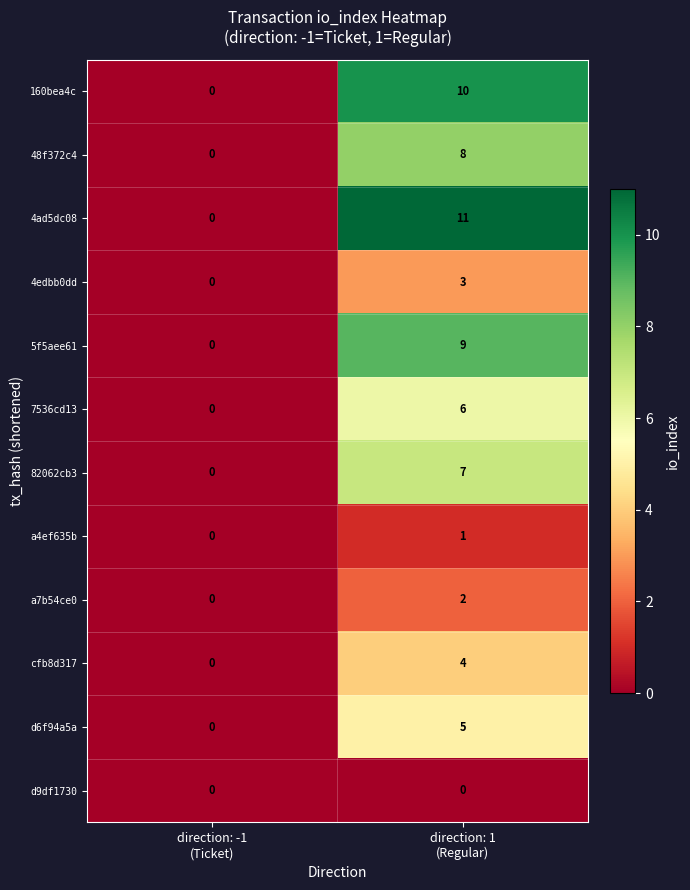

Which series has the largest total across all categories?

4ad5dc08